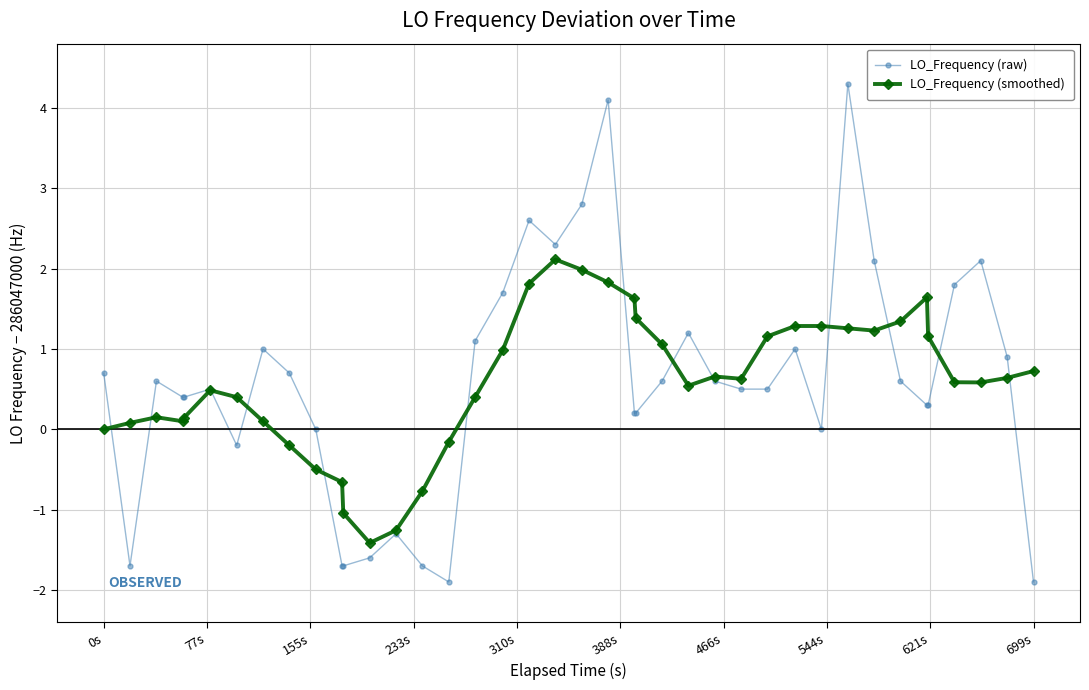

What is the lowest value of the LO_Frequency (smoothed) series?

-1.4